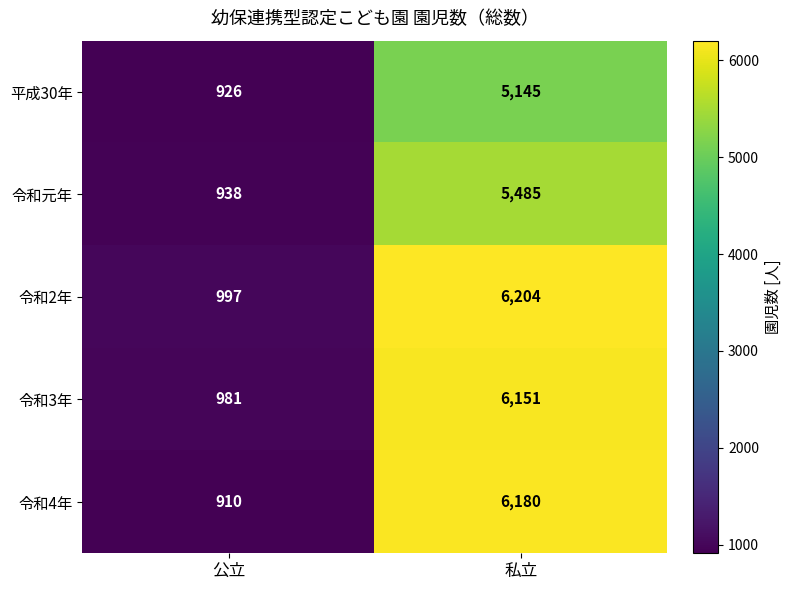

What is the difference between the 令和元年 values at 公立 and 私立?

4547